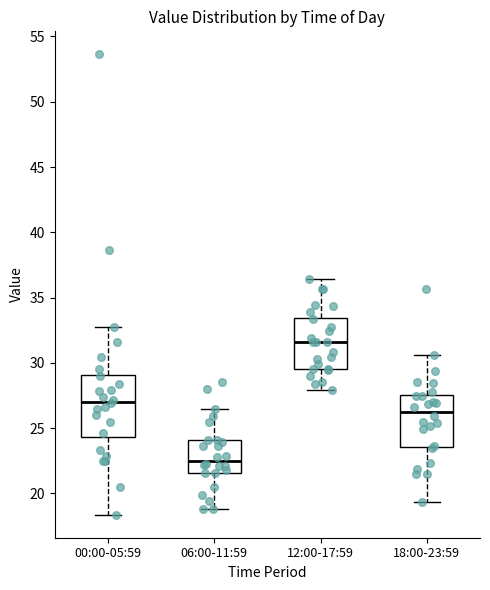

Which box has the lowest median line?

06:00-11:59